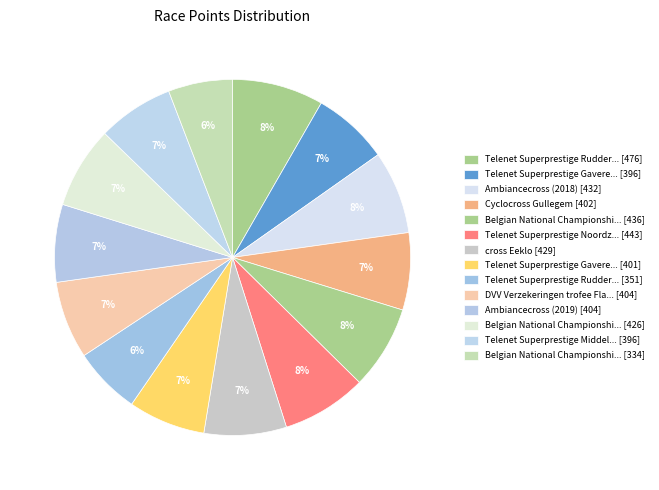

Is there any slice that represents more than half of the pie?

No